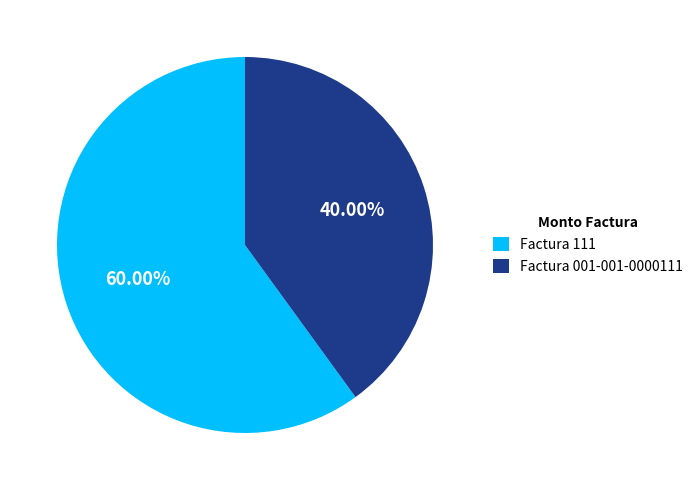

The Factura 111 slice represents 49% of the pie. True or false?

False